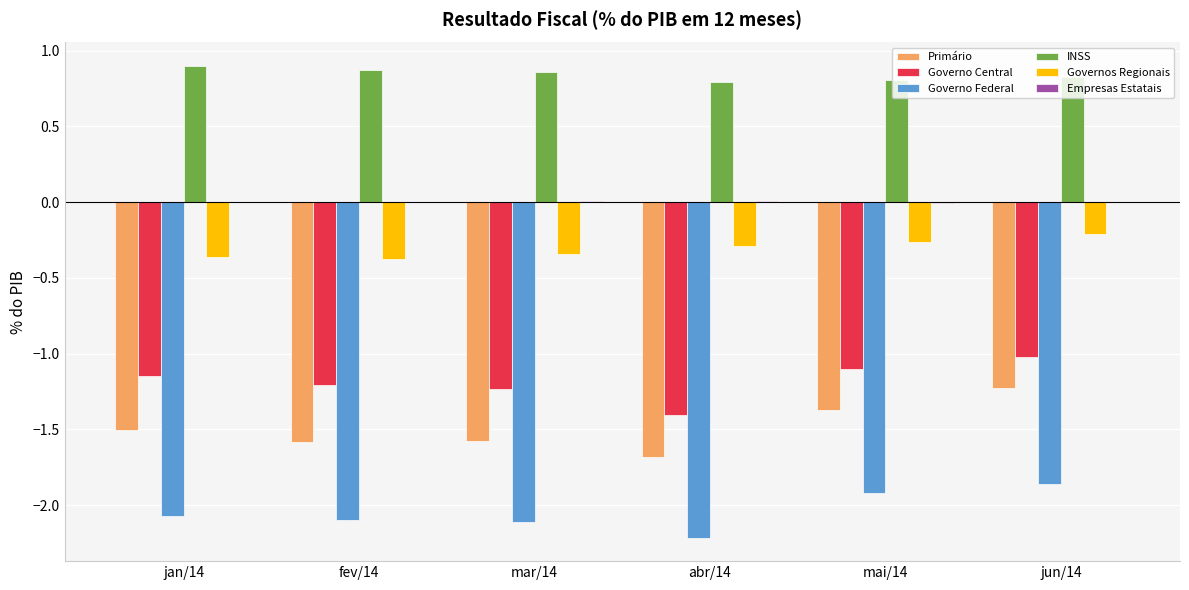

True or false: Governo Federal has a value of -1.9 at jun/14.

True